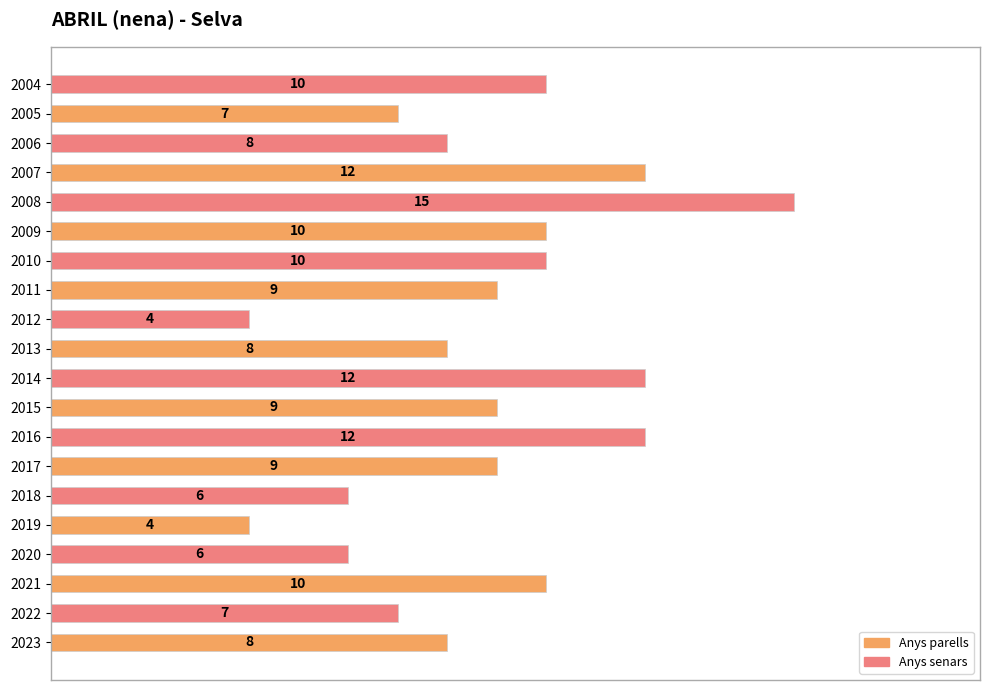

What is the smallest value displayed?

4